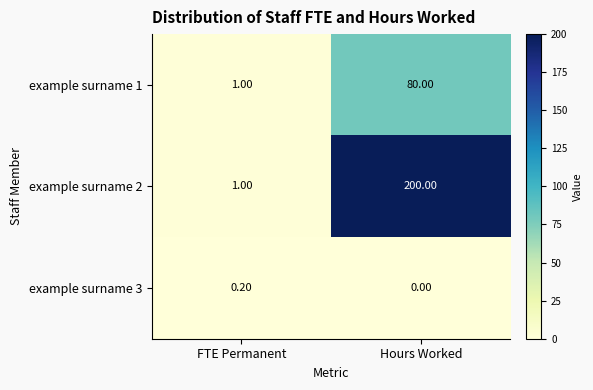

At which label is example surname 2 closest to 100?

FTE Permanent